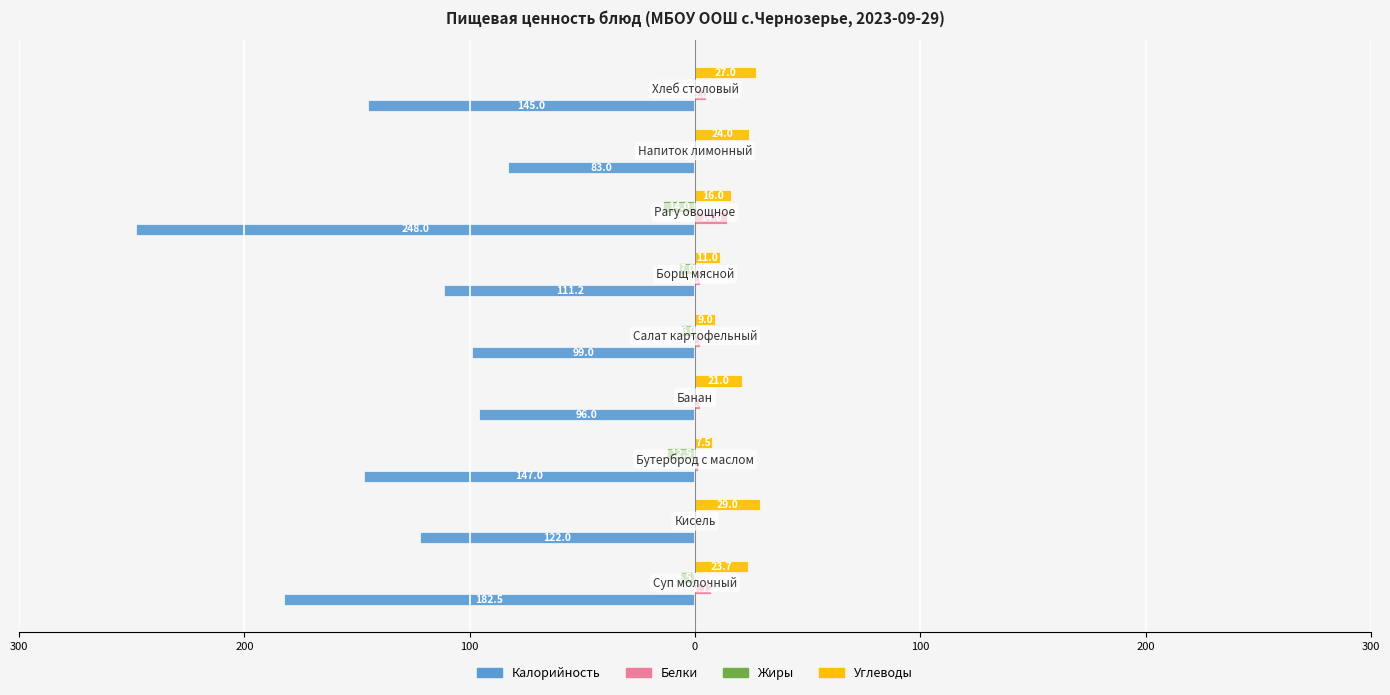

What are all the series names shown in the legend?

Калорийность, Белки, Жиры, Углеводы